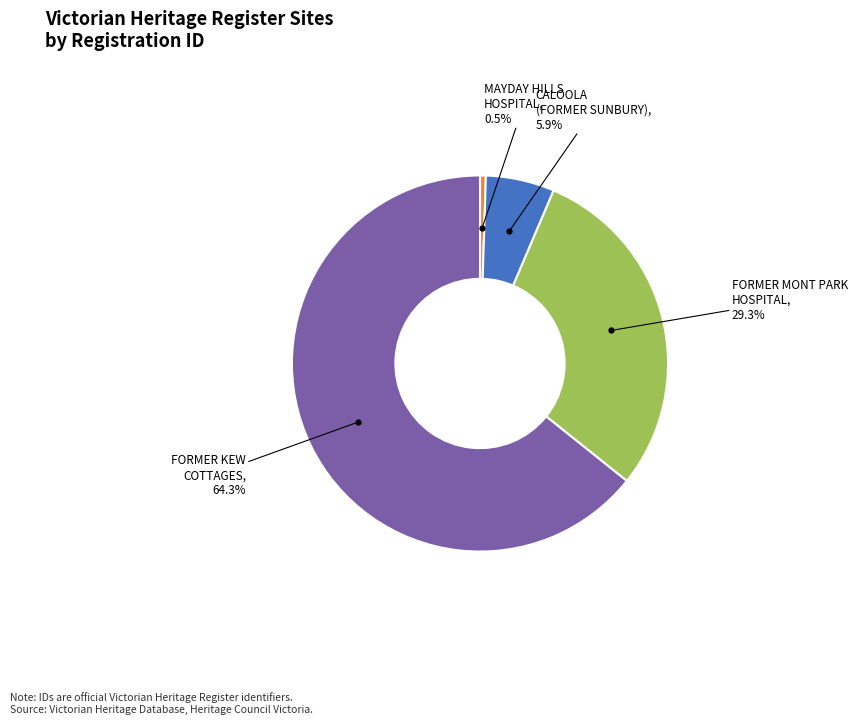

Does any single category account for the majority?

Yes